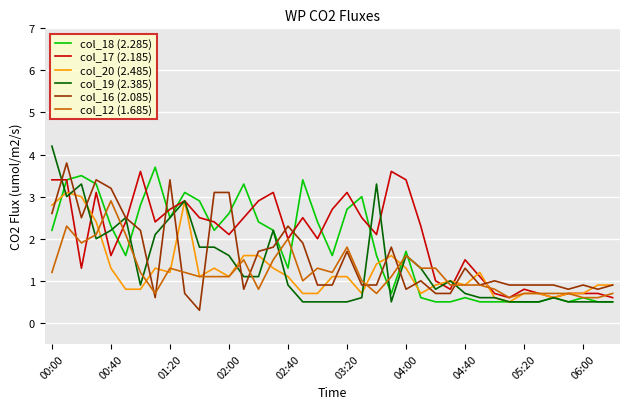

What is the minimum value shown in the chart?

0.3